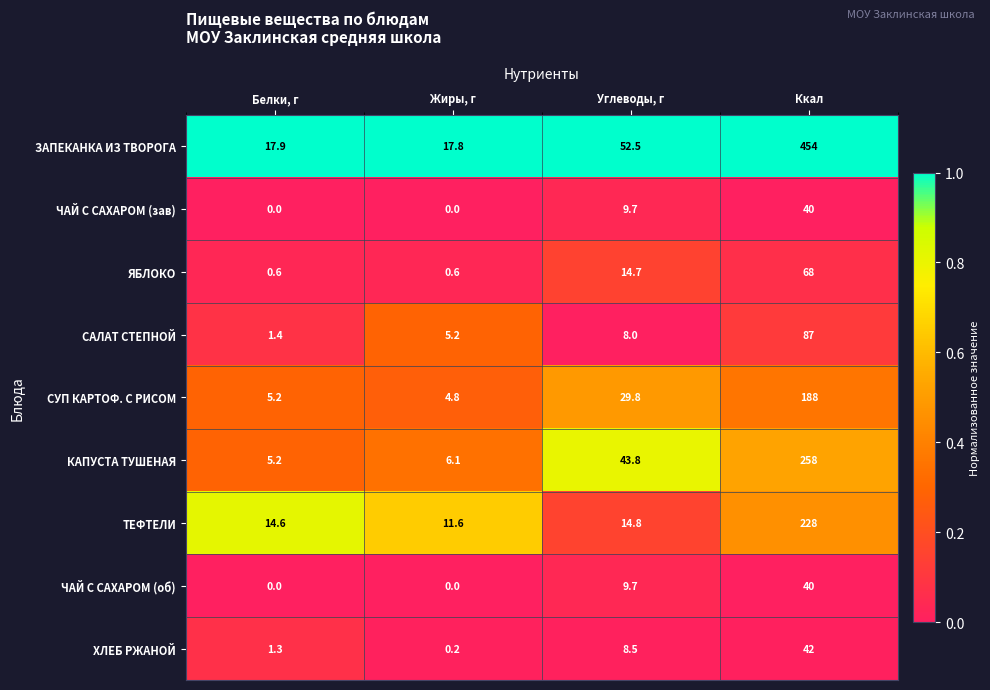

What is the highest value of the КАПУСТА ТУШЕНАЯ series?

258.0